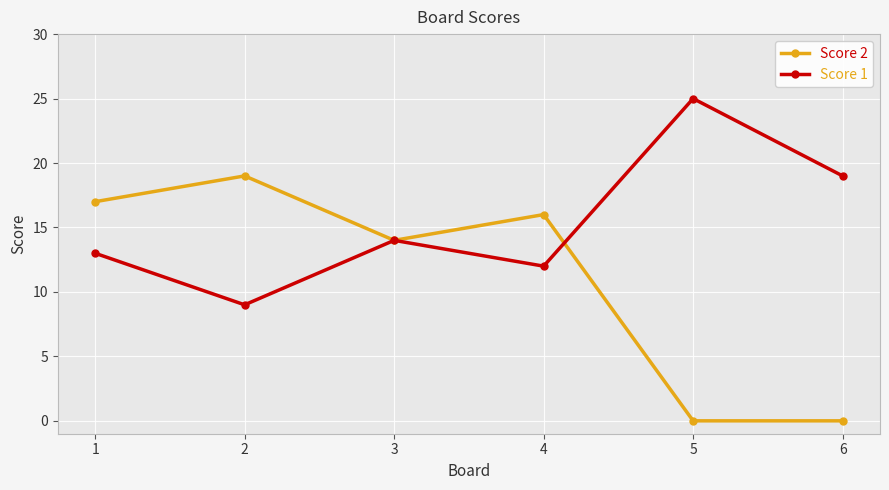

What is the total value across all series at 4?

28